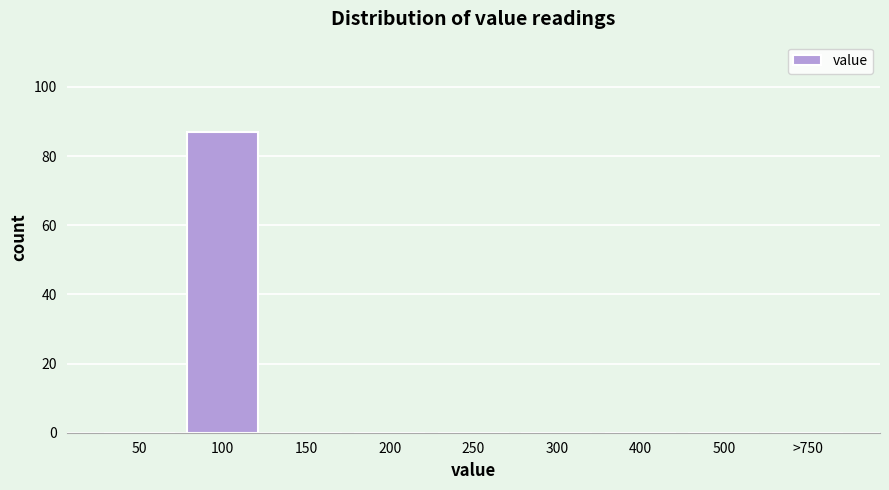

Reading left to right, what are all the values shown in this chart?

50=0	100=87	150=0	200=0	250=0	300=0	400=0	500=0	>750=0